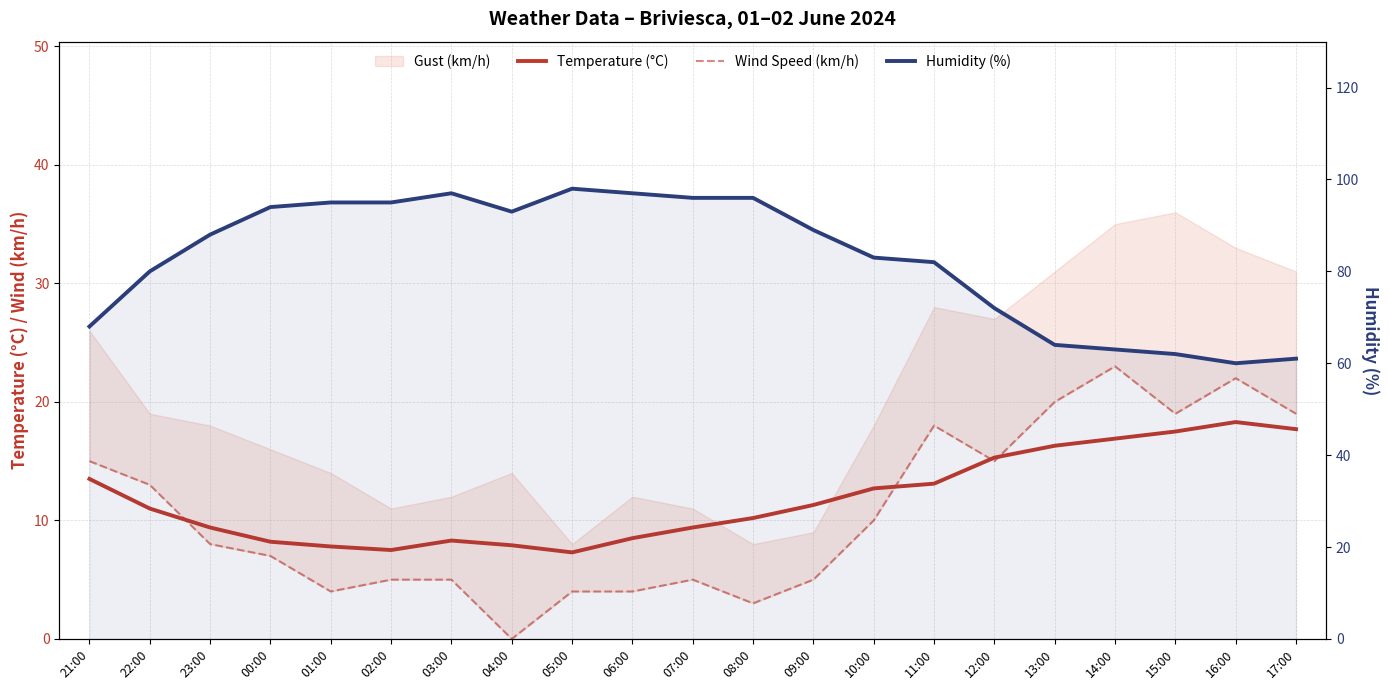

How many lines are shown in the chart?

3